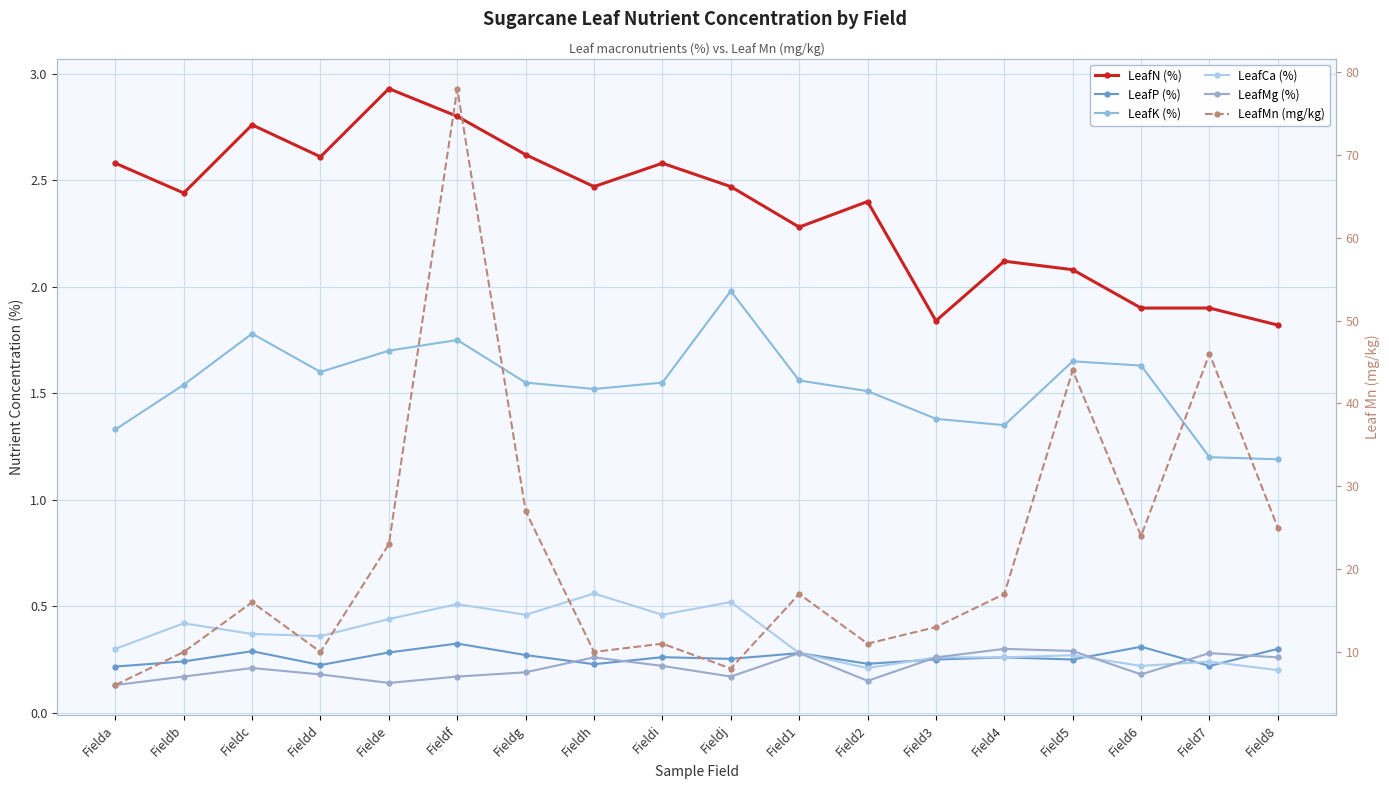

Reading right to left, what are all the values shown in this chart?

LeafN (%): 1.8	1.9	1.9	2.1	2.1	1.8	2.4	2.3	2.5	2.6	2.5	2.6	2.8	2.9	2.6	2.8	2.4	2.6
LeafP (%): 0.3	0.2	0.3	0.2	0.3	0.2	0.2	0.3	0.3	0.3	0.2	0.3	0.3	0.3	0.2	0.3	0.2	0.2
LeafK (%): 1.2	1.2	1.6	1.6	1.4	1.4	1.5	1.6	2.0	1.6	1.5	1.6	1.8	1.7	1.6	1.8	1.5	1.3
LeafCa (%): 0.2	0.2	0.2	0.3	0.3	0.3	0.2	0.3	0.5	0.5	0.6	0.5	0.5	0.4	0.4	0.4	0.4	0.3
LeafMg (%): 0.3	0.3	0.2	0.3	0.3	0.3	0.1	0.3	0.2	0.2	0.3	0.2	0.2	0.1	0.2	0.2	0.2	0.1
LeafMn (mg/kg): 25.0	46.0	24.0	44.0	17.0	13.0	11.0	17.0	8.0	11.0	10.0	27.0	78.0	23.0	10.0	16.0	10.0	6.0